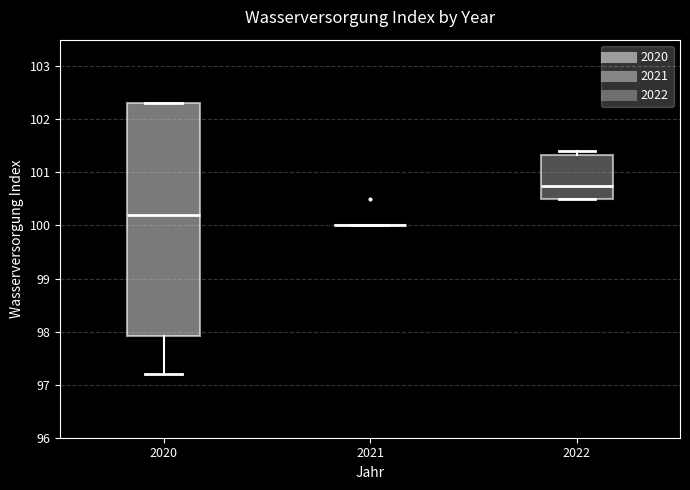

Reading left to right, transcribe this box plot: for each box, give where its median line is, the range the box spans, and where its two whiskers end, as read against the y-axis. The values are not printed on the chart, so give them approximately, as read against the axis.

2020: median 100.2, box 97.9 to 102.3, whiskers 97.2 to 102.3
2021: box collapsed to a line at 100.0, whiskers 100.0 to 100.0
2022: median 100.8, box 100.5 to 101.3, whiskers 100.5 to 101.4